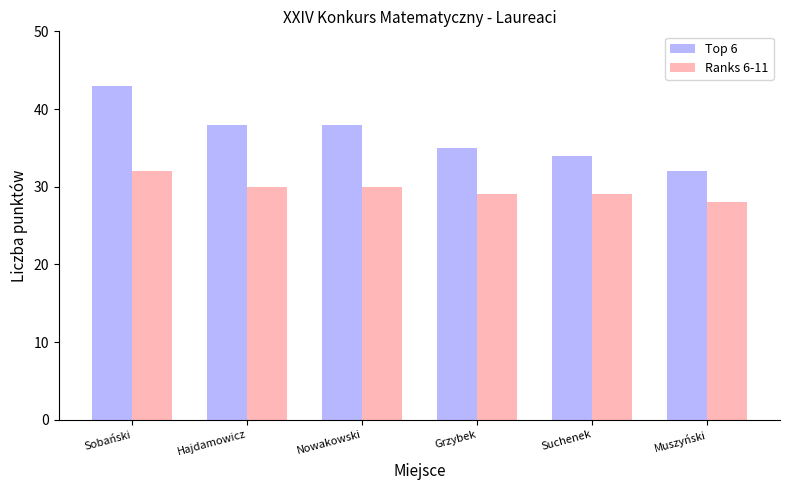

True or false: Top 6 has a value of 55 at Grzybek.

False